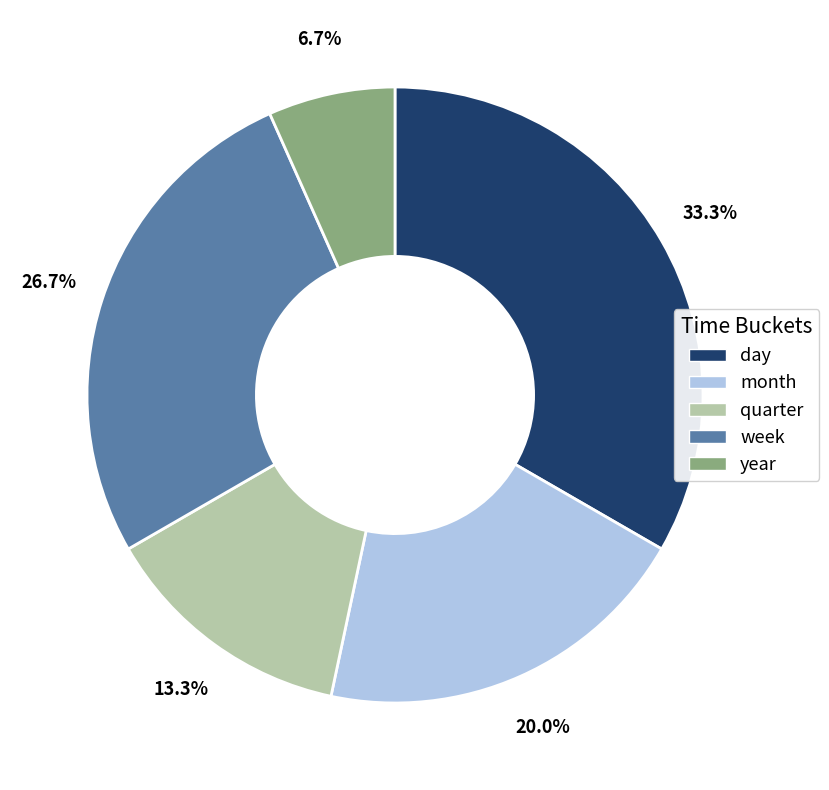

Approximately how many times larger is the value at week compared to quarter?

2.0